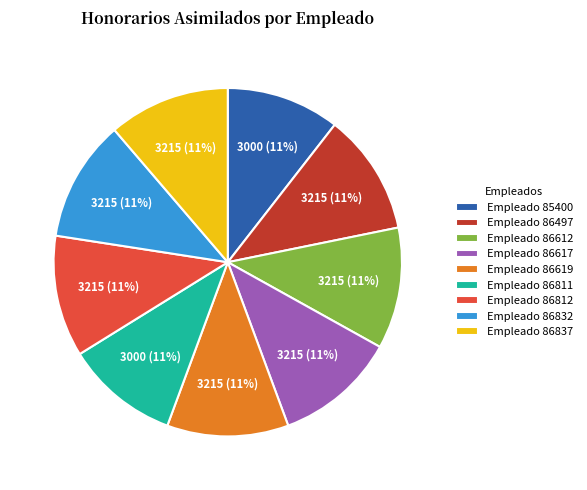

What percentage is the Empleado 86617 slice, to the nearest percent?

11%